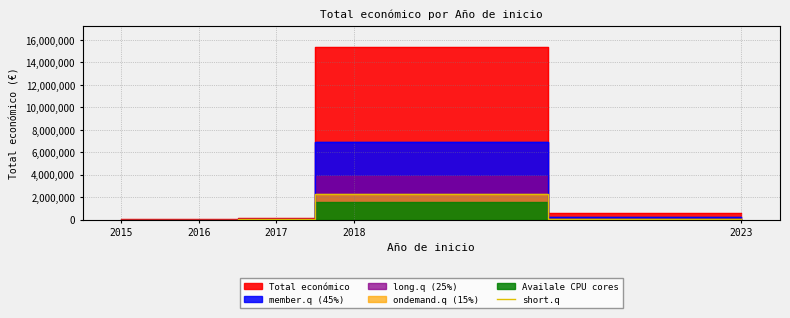

How many interior local peaks (higher than both neighbors) does the data have?

1